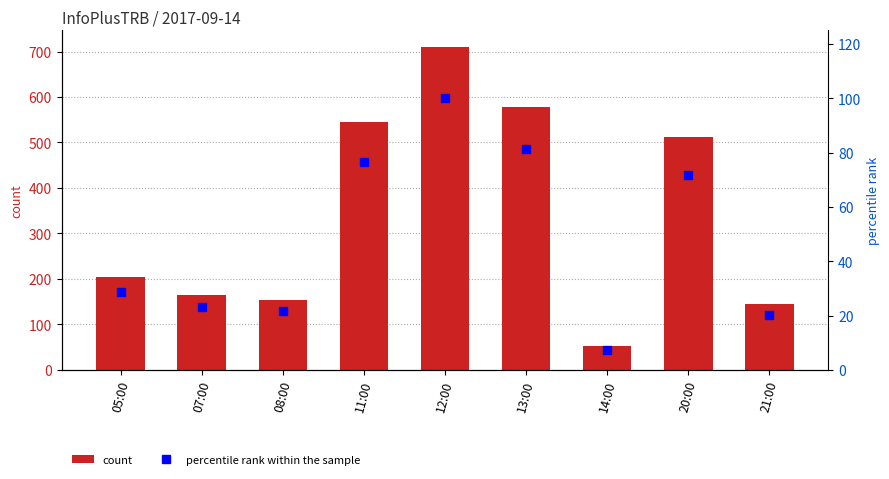

Is it true that count equals 164.0 at 07:00?

True